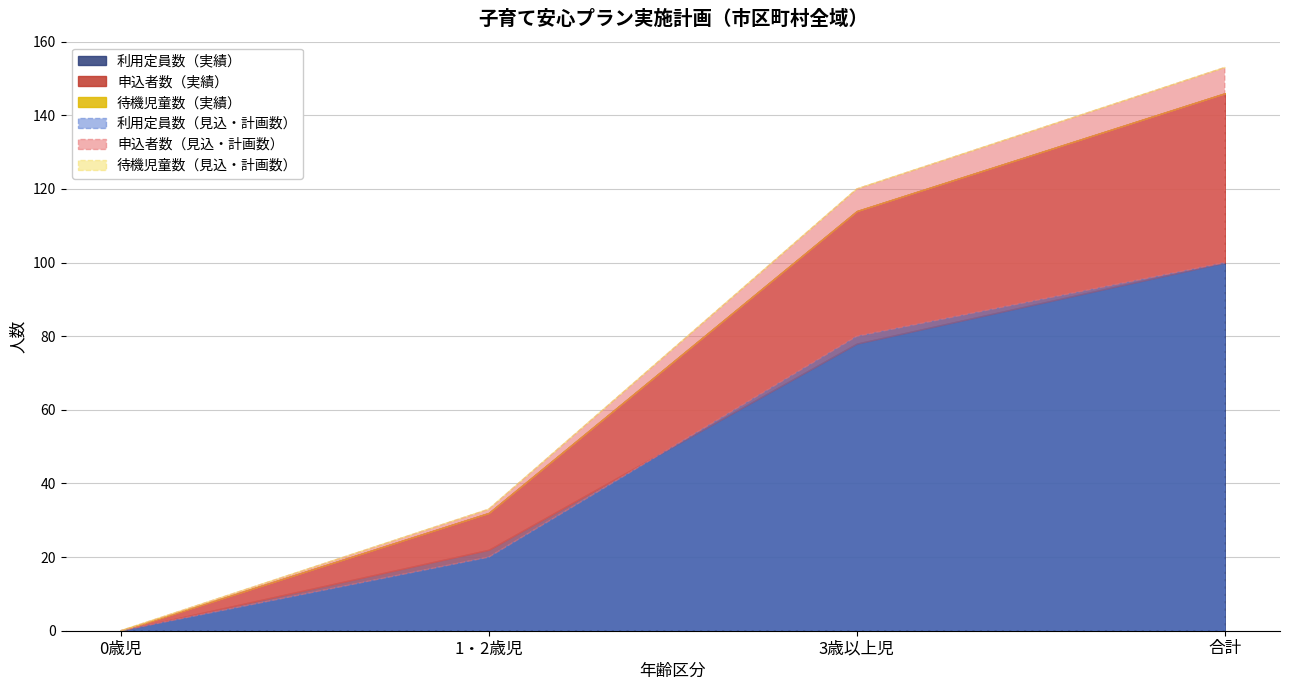

What is the label of the 4th point from the left?

合計